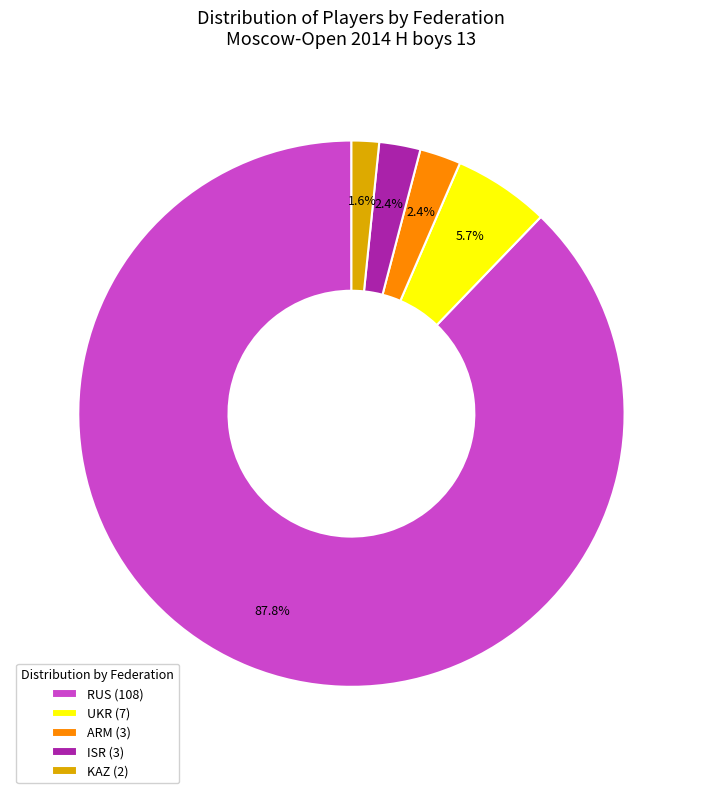

Count the number of slices in the pie.

5